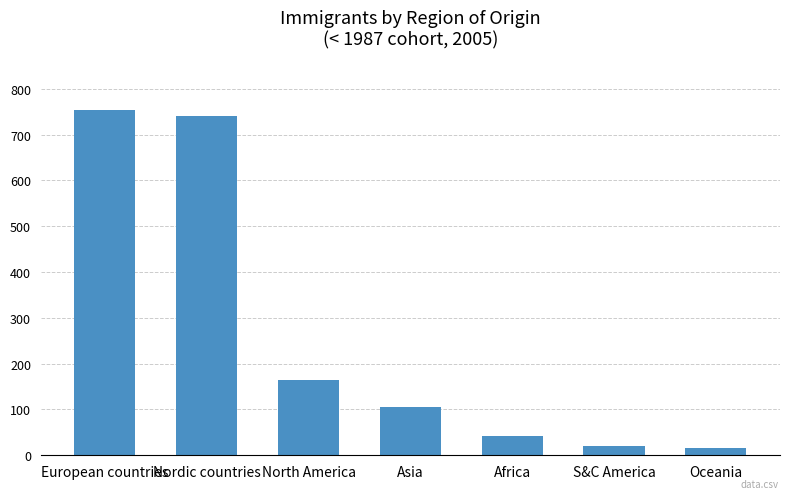

What is the difference between the second highest and minimum values?

726